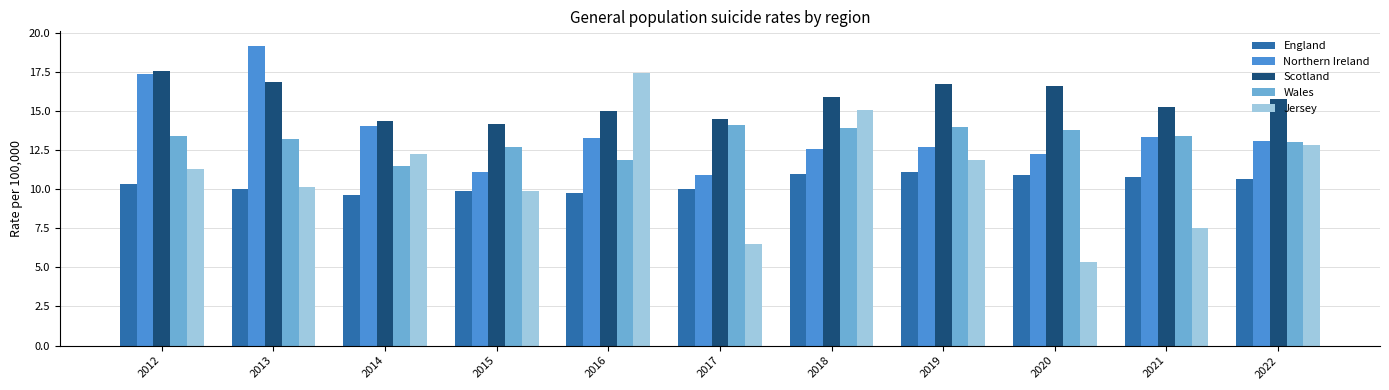

What is the value of the Jersey bar at the 7th from the left?

15.1